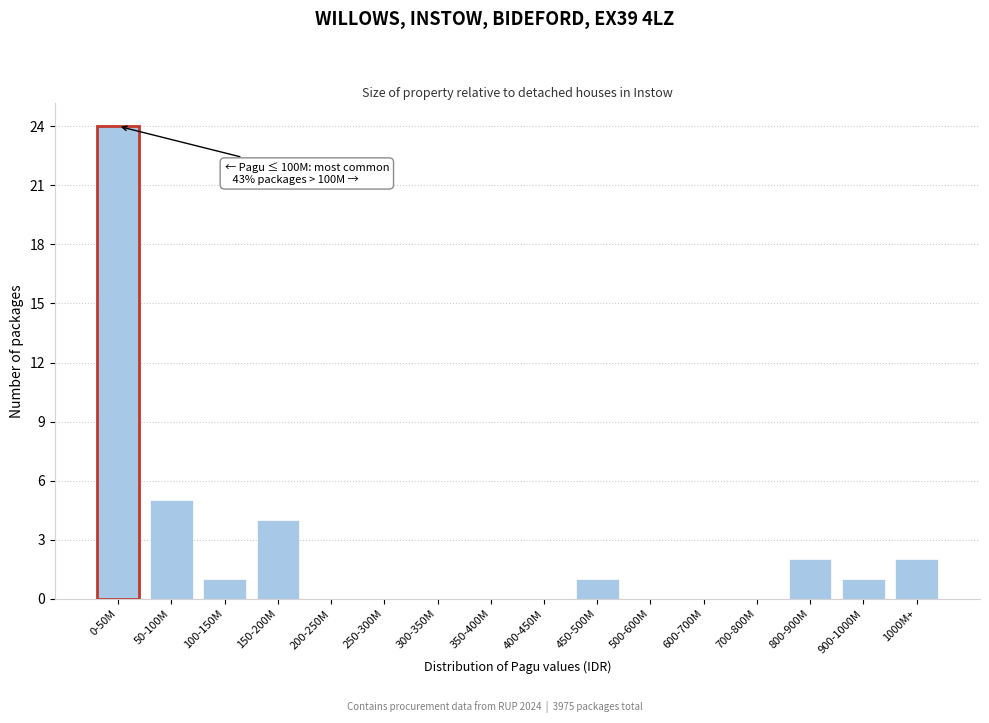

Reading left to right, list all the values displayed in this chart.

0-50M=24	50-100M=5	100-150M=1	150-200M=4	200-250M=0	250-300M=0	300-350M=0	350-400M=0	400-450M=0	450-500M=1	500-600M=0	600-700M=0	700-800M=0	800-900M=2	900-1000M=1	1000M+=2